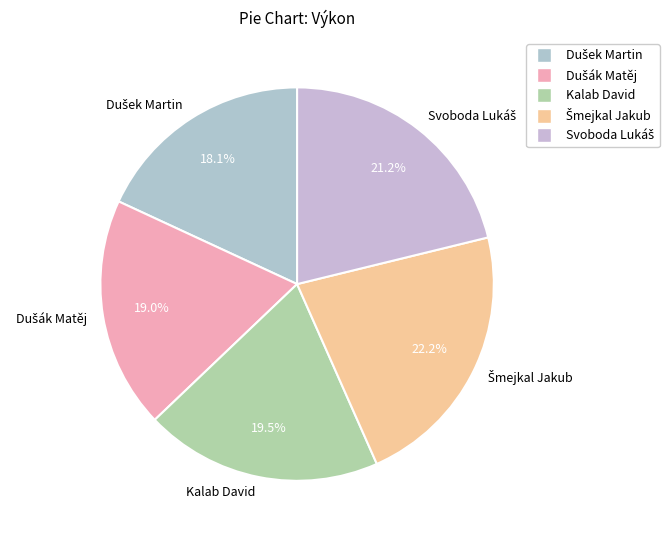

Does Kalab David represent more than half of the total?

No